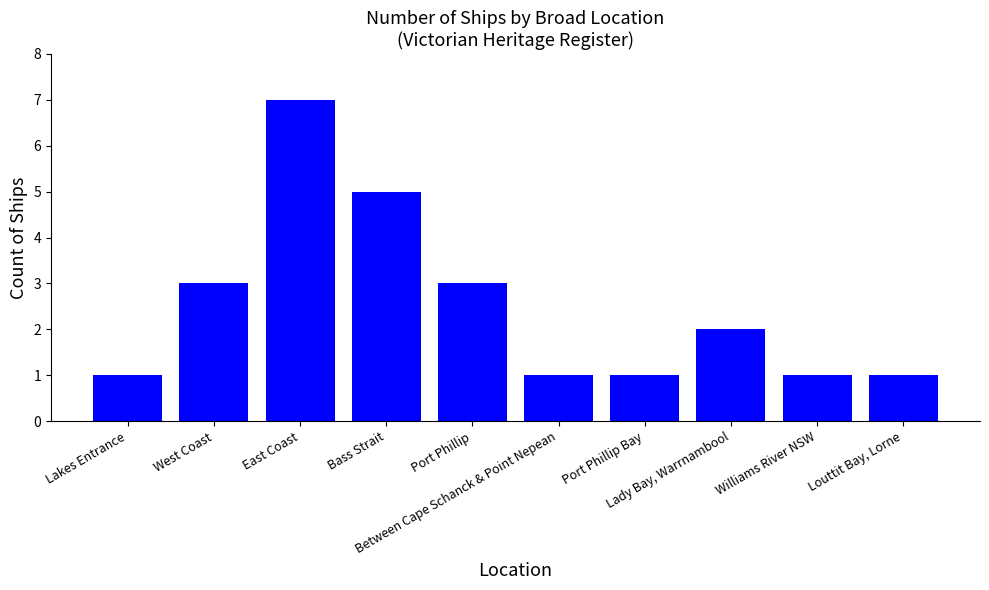

Reading left to right, what are all the values shown in this chart?

Lakes Entrance=1	West Coast=3	East Coast=7	Bass Strait=5	Port Phillip=3	Between Cape Schanck & Point Nepean=1	Port Phillip Bay=1	Lady Bay, Warrnambool=2	Williams River NSW=1	Louttit Bay, Lorne=1